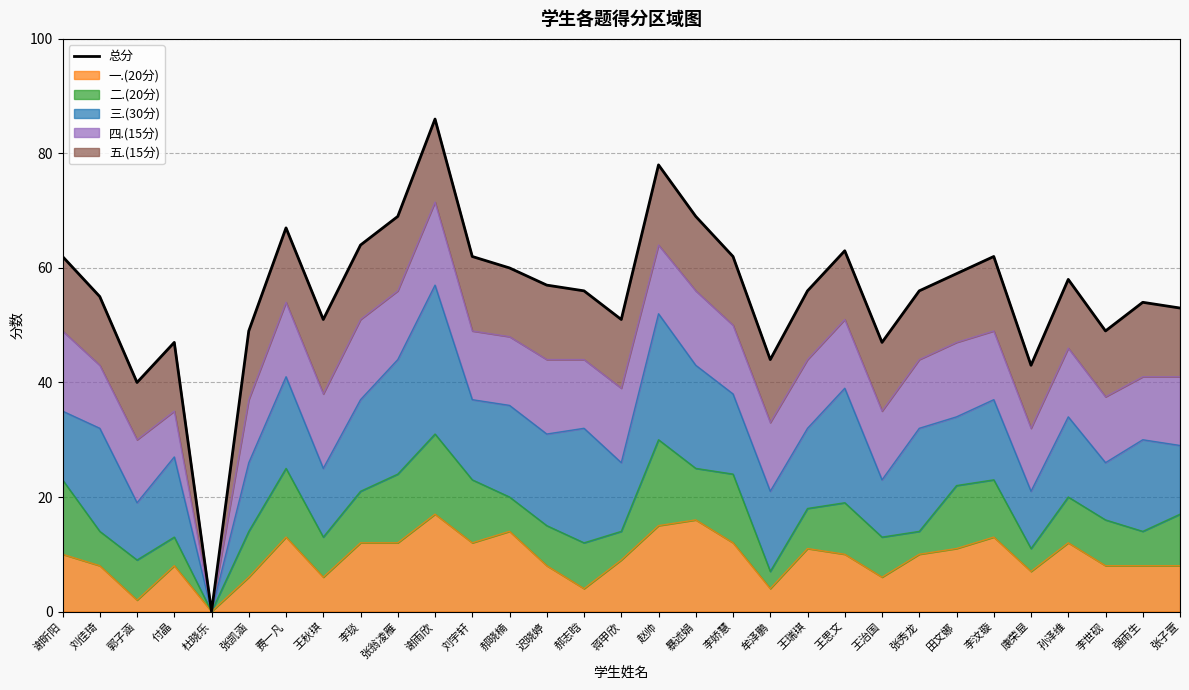

The value at 孙泽维 is 58. True or false?

True